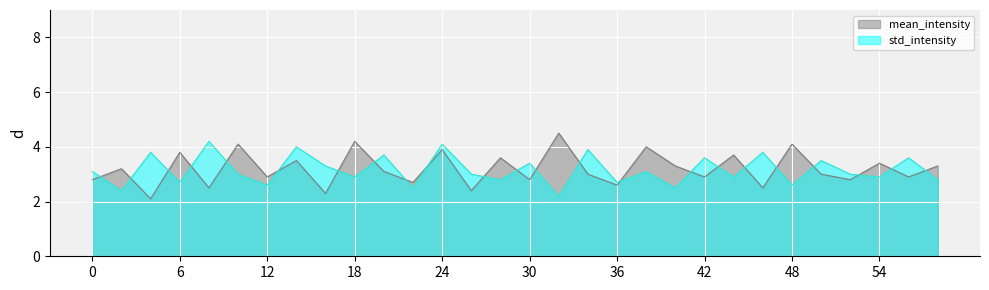

True or false: mean_intensity has a value of 1.7 at 22.

False